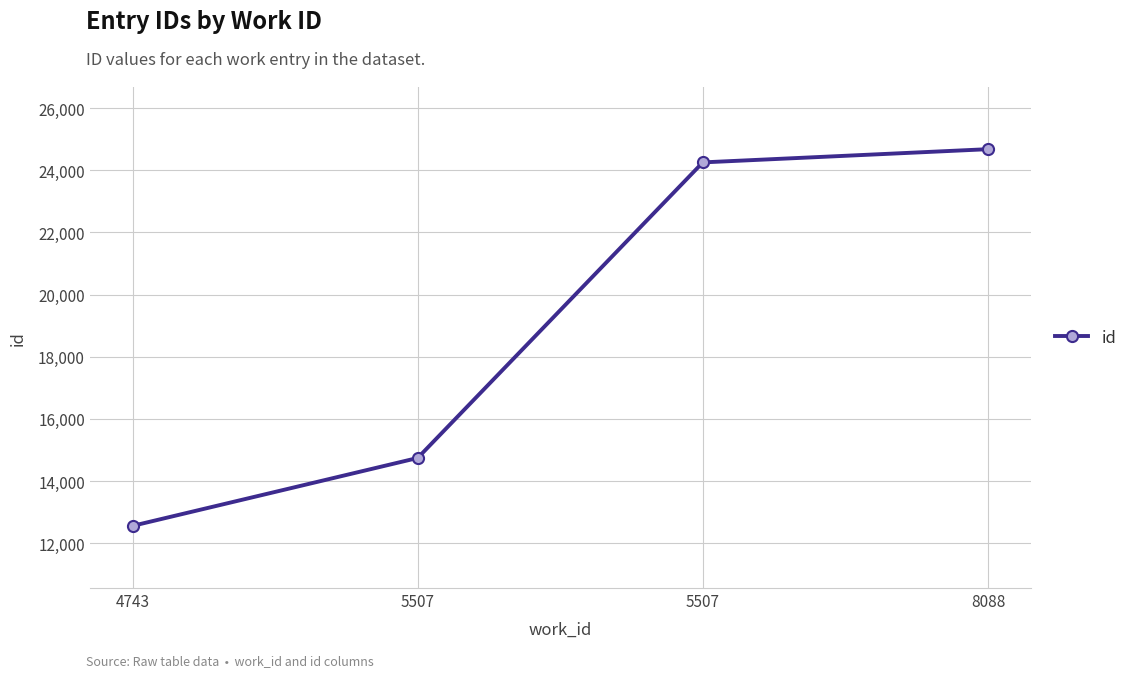

Reading right to left, what are all the values shown in this chart?

8088=24675	5507=24250	5507=14743	4743=12559